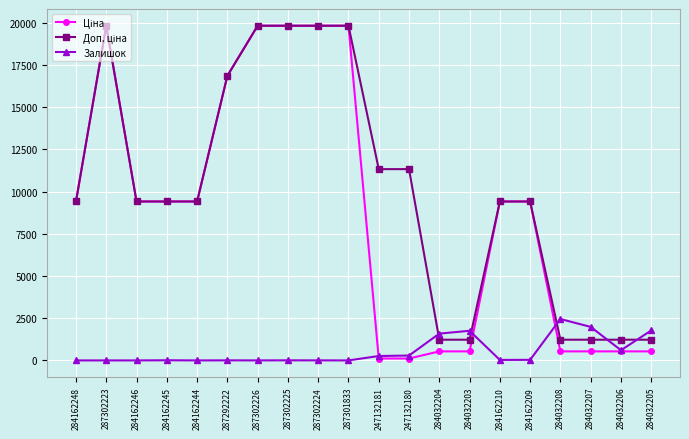

What is the difference between the highest and lowest values at 284162246?

9416.9